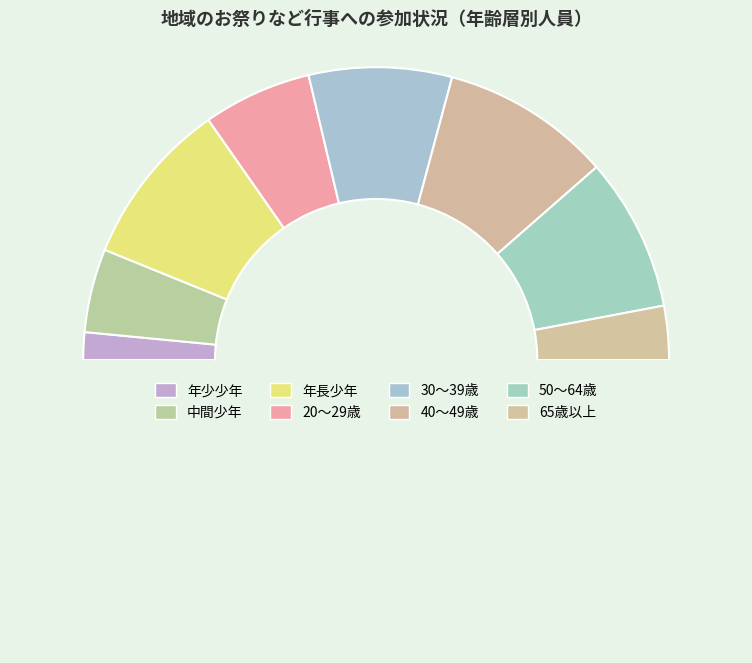

Rank the categories by value from lowest to highest.

年少少年, 65歳以上, 中間少年, 20～29歳, 30～39歳, 50～64歳, 年長少年, 40～49歳